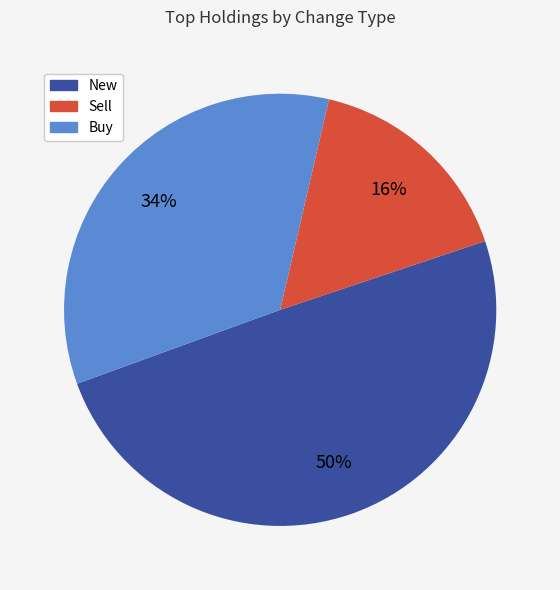

Does any single category account for the majority?

No